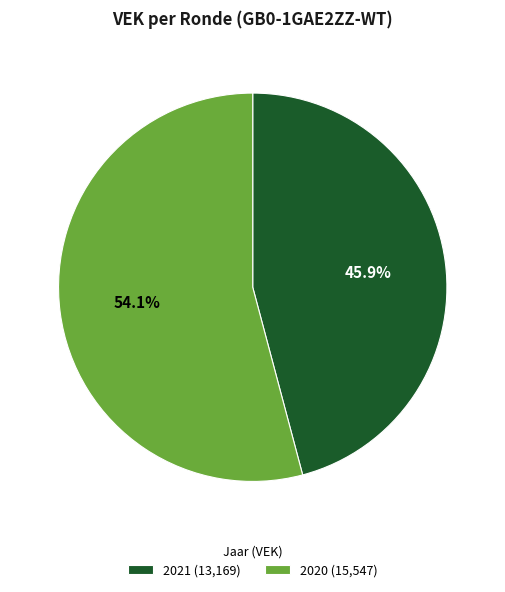

Which has a higher value, 2021 (13,169) or 2020 (15,547)?

2020 (15,547)